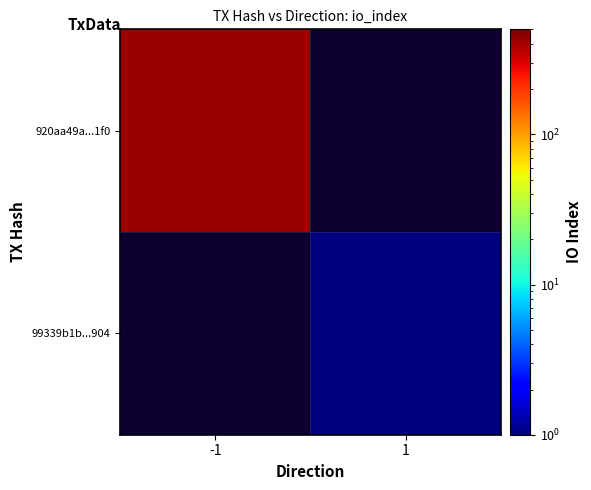

How many values in 920aa49a...1f0 are above zero?

1